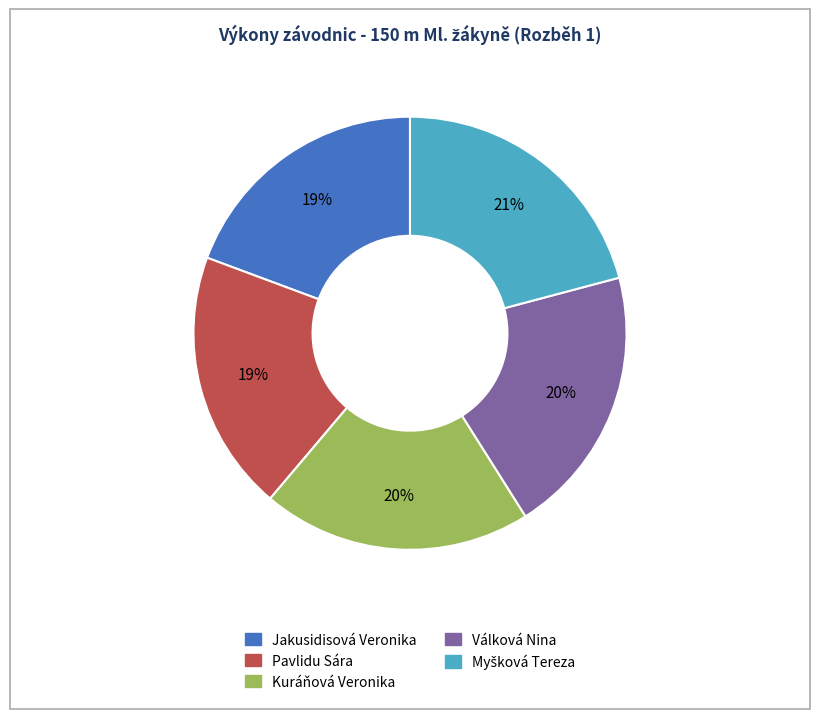

Is it true that Kuráňová Veronika is 20% of the pie?

True